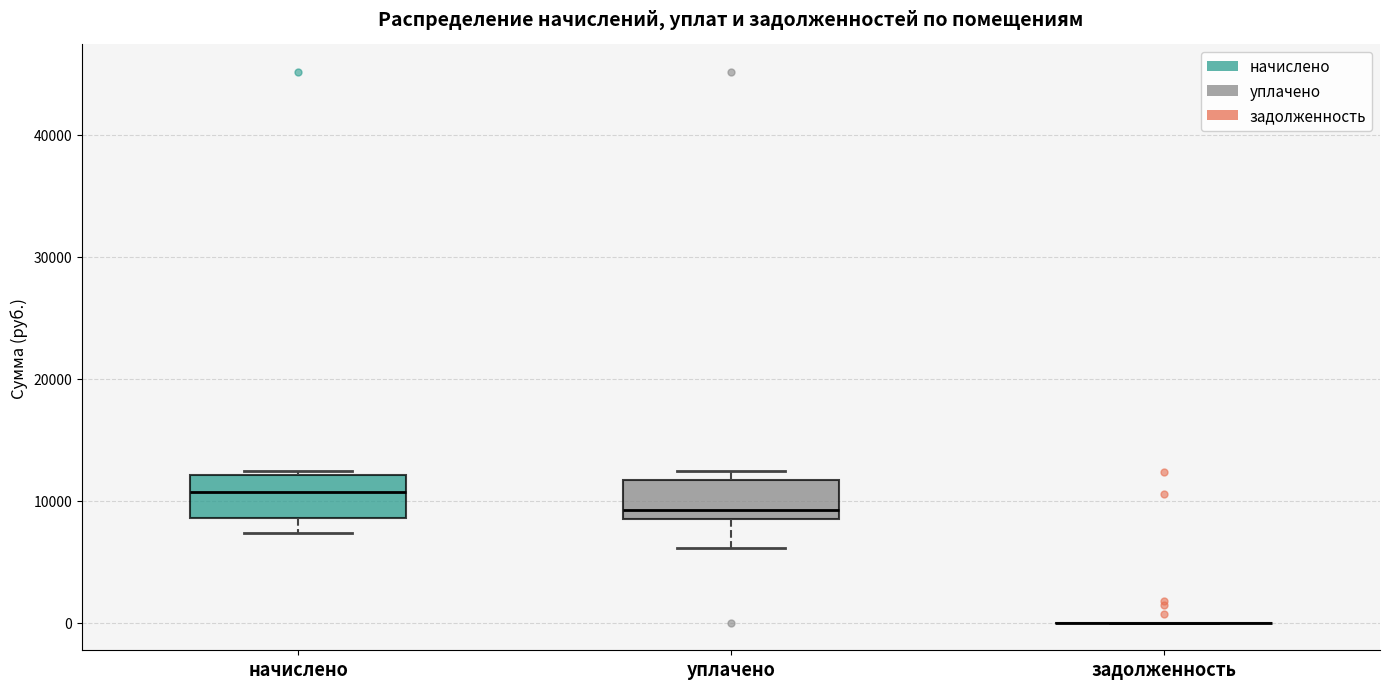

Reading left to right, transcribe this box plot: for each box, give where its median line is, the range the box spans, and where its two whiskers end, as read against the y-axis. The values are not printed on the chart, so give them approximately, as read against the axis.

начислено: median 11000, box 9000 to 12000, whiskers 7000 to 12000 (just above the box's upper edge)
уплачено: median 9000, box 8000 to 12000, whiskers 6000 to 12000 (just above the box's upper edge)
задолженность: box collapsed to a line at 0, whiskers 0 to 0